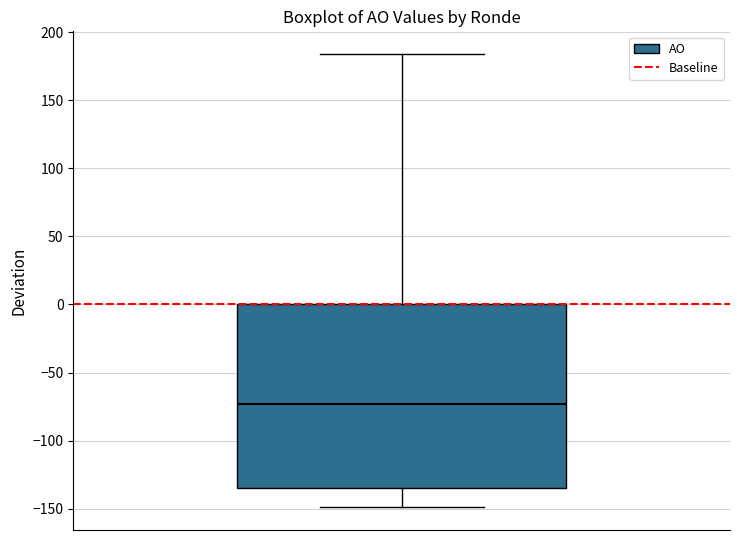

Where does the median line of the box sit on the y-axis? The values are not printed on the chart, so give them approximately, as read against the axis.

-75